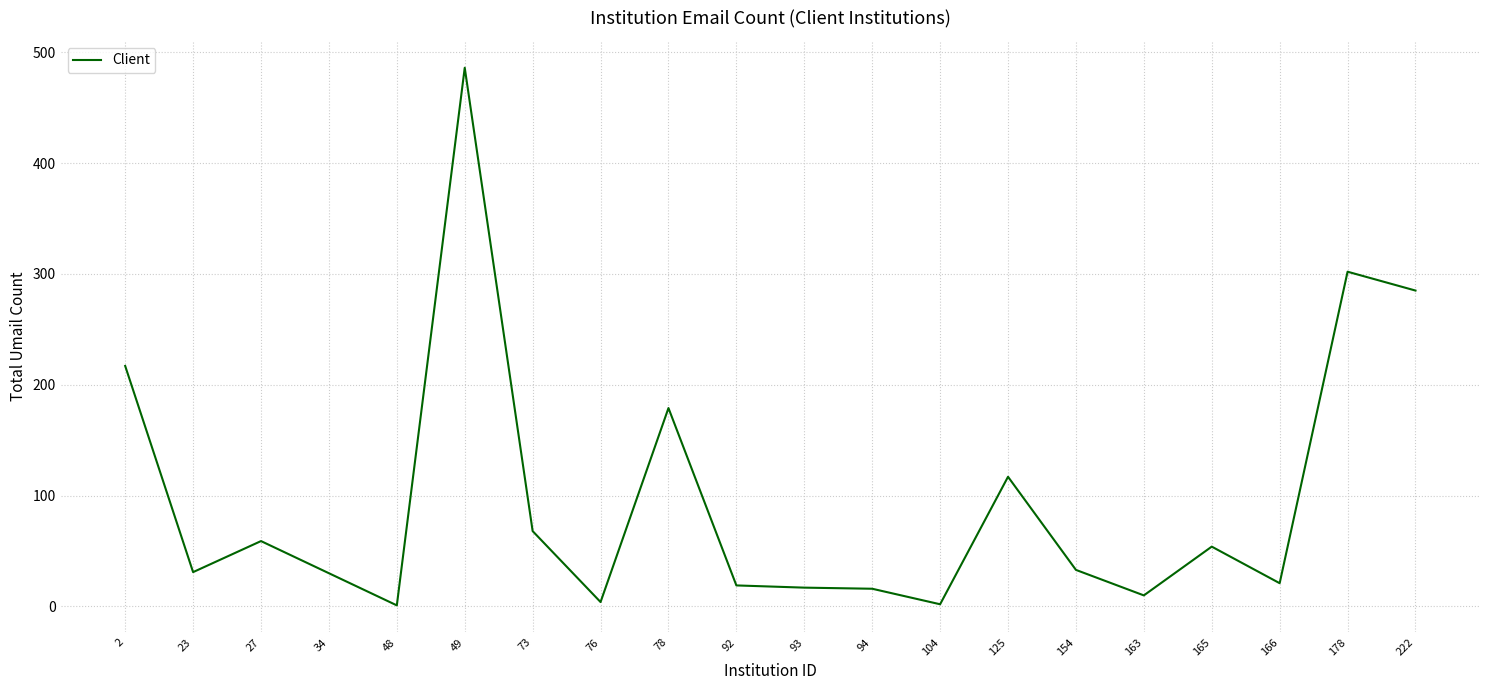

What is the maximum value shown in the chart?

486